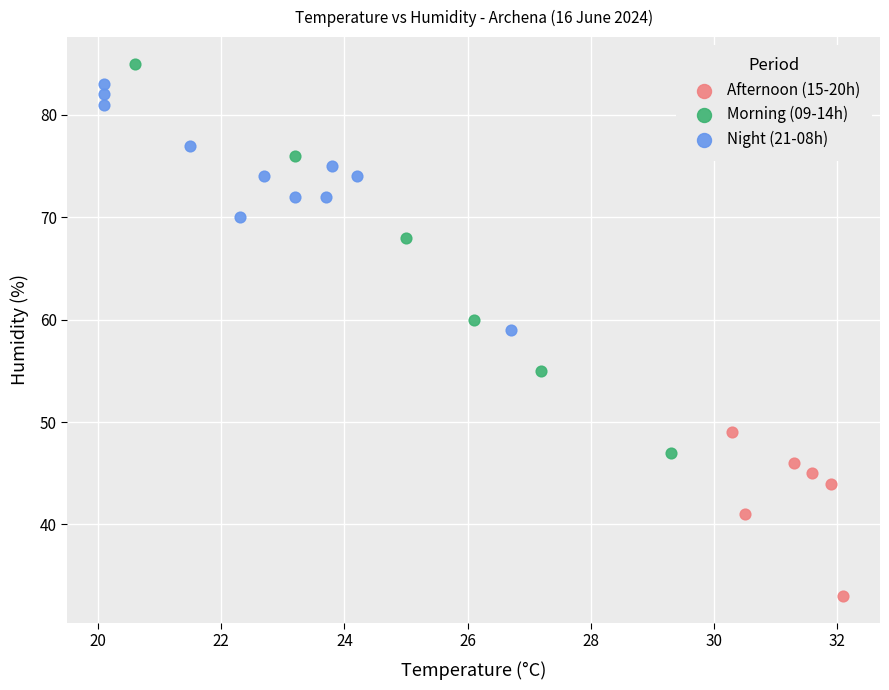

Which series contains the highest Y value?

Morning (09-14h)